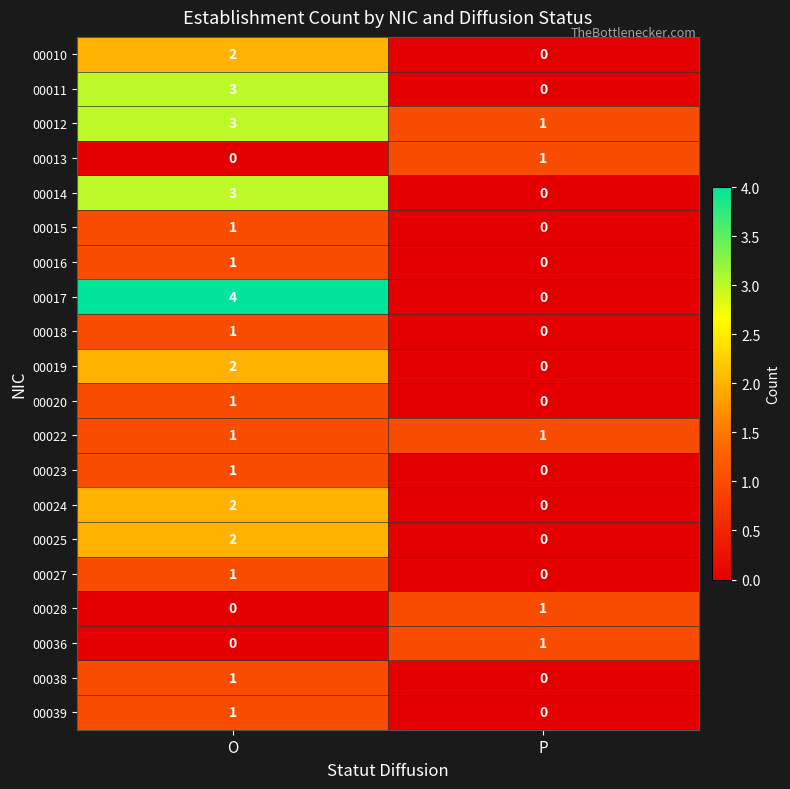

Which series has the largest range (max minus min)?

00017